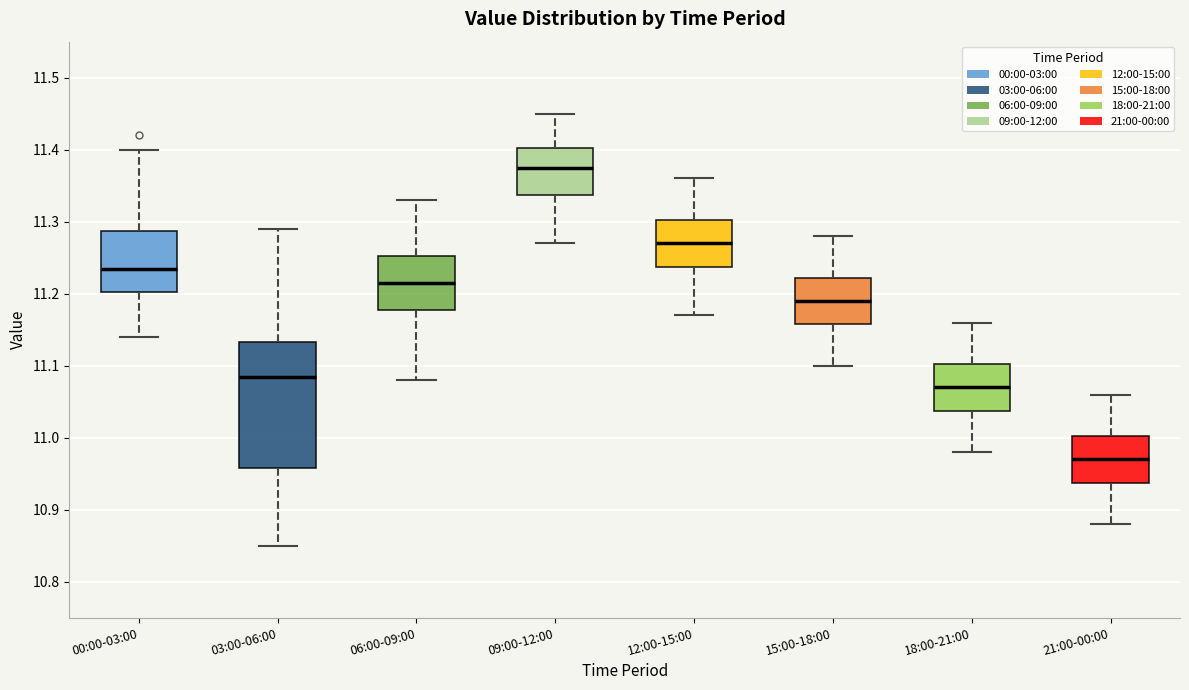

Reading left to right, transcribe this box plot: for each box, give where its median line is, the range the box spans, and where its two whiskers end, as read against the y-axis. The values are not printed on the chart, so give them approximately, as read against the axis.

00:00-03:00: median 11.24, box 11.20 to 11.29, whiskers 11.14 to 11.40
03:00-06:00: median 11.09, box 10.96 to 11.13, whiskers 10.85 to 11.29
06:00-09:00: median 11.22, box 11.18 to 11.25, whiskers 11.08 to 11.33
09:00-12:00: median 11.38, box 11.34 to 11.40, whiskers 11.27 to 11.45
12:00-15:00: median 11.27, box 11.24 to 11.30, whiskers 11.17 to 11.36
15:00-18:00: median 11.19, box 11.16 to 11.22, whiskers 11.10 to 11.28
18:00-21:00: median 11.07, box 11.04 to 11.10, whiskers 10.98 to 11.16
21:00-00:00: median 10.97, box 10.94 to 11.00, whiskers 10.88 to 11.06